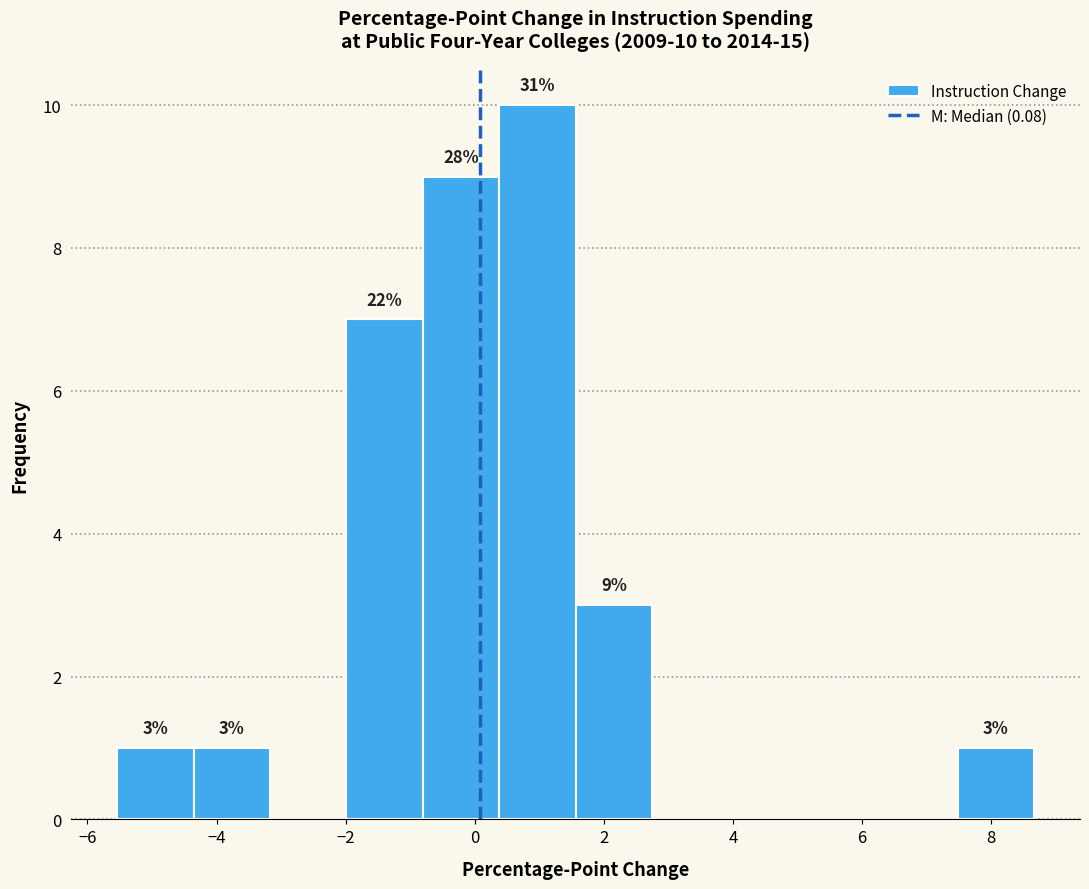

Which range on the x-axis has the tallest bar?

0.4 to 1.6